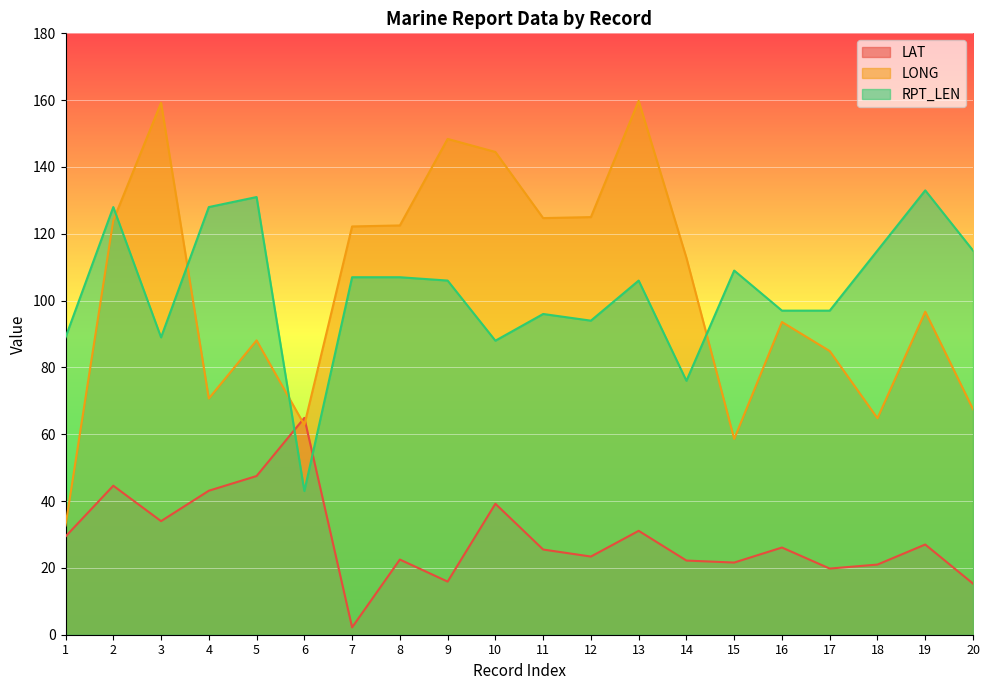

What is the difference between the LAT values at 11 and 19?

1.5